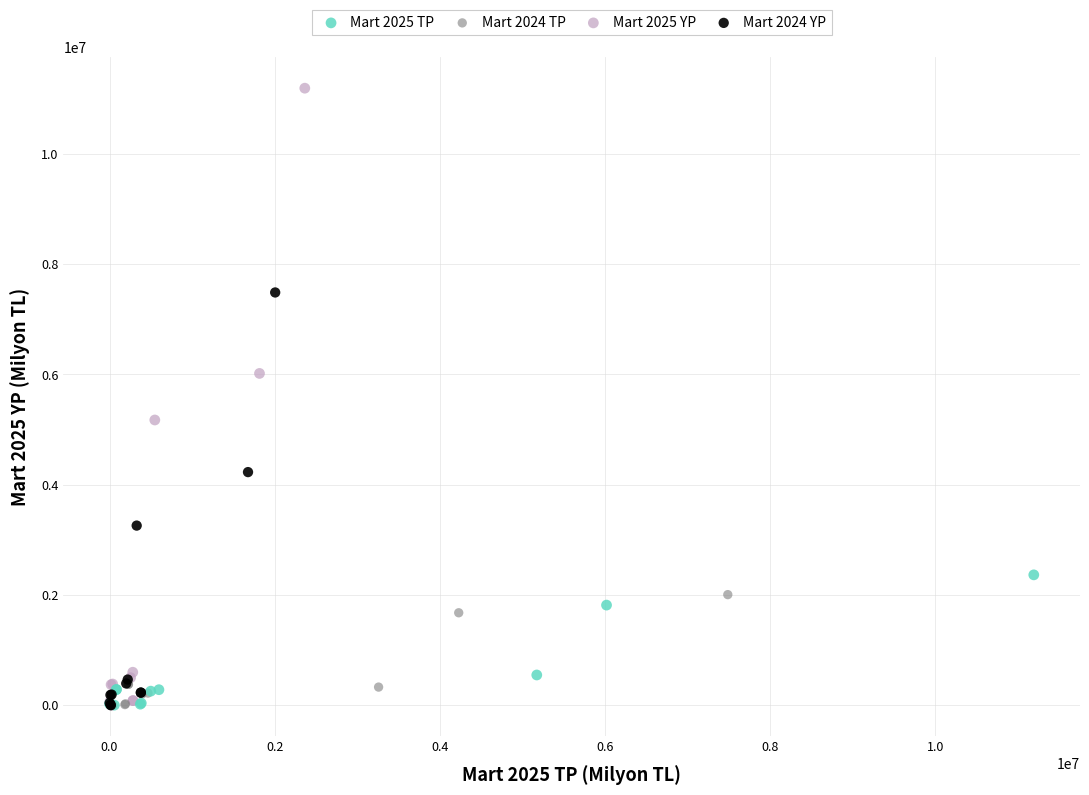

Which series has the widest spread of Y values?

Mart 2025 YP